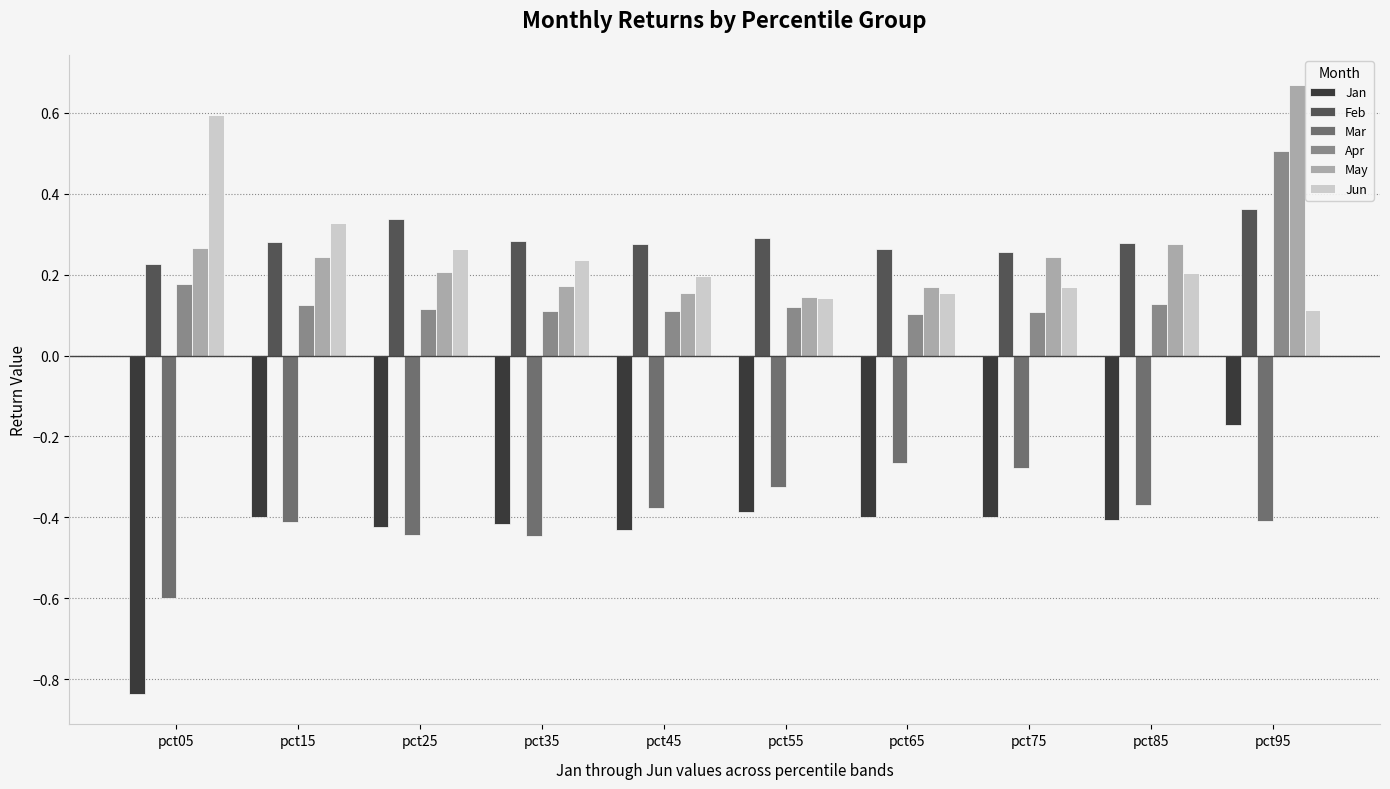

At pct25, list the series in order from largest to smallest.

Feb, Jun, May, Apr, Jan, Mar